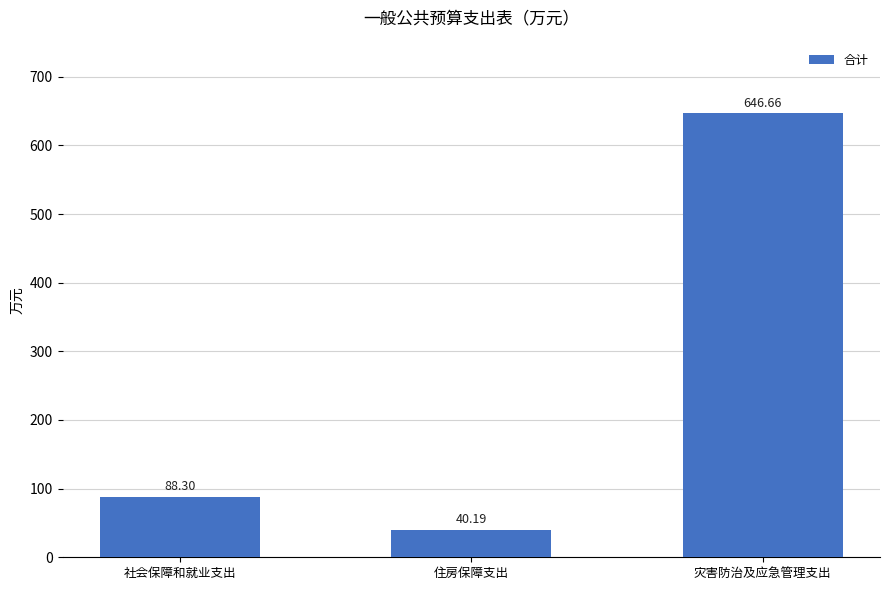

Rank the categories by value from highest to lowest.

灾害防治及应急管理支出, 社会保障和就业支出, 住房保障支出